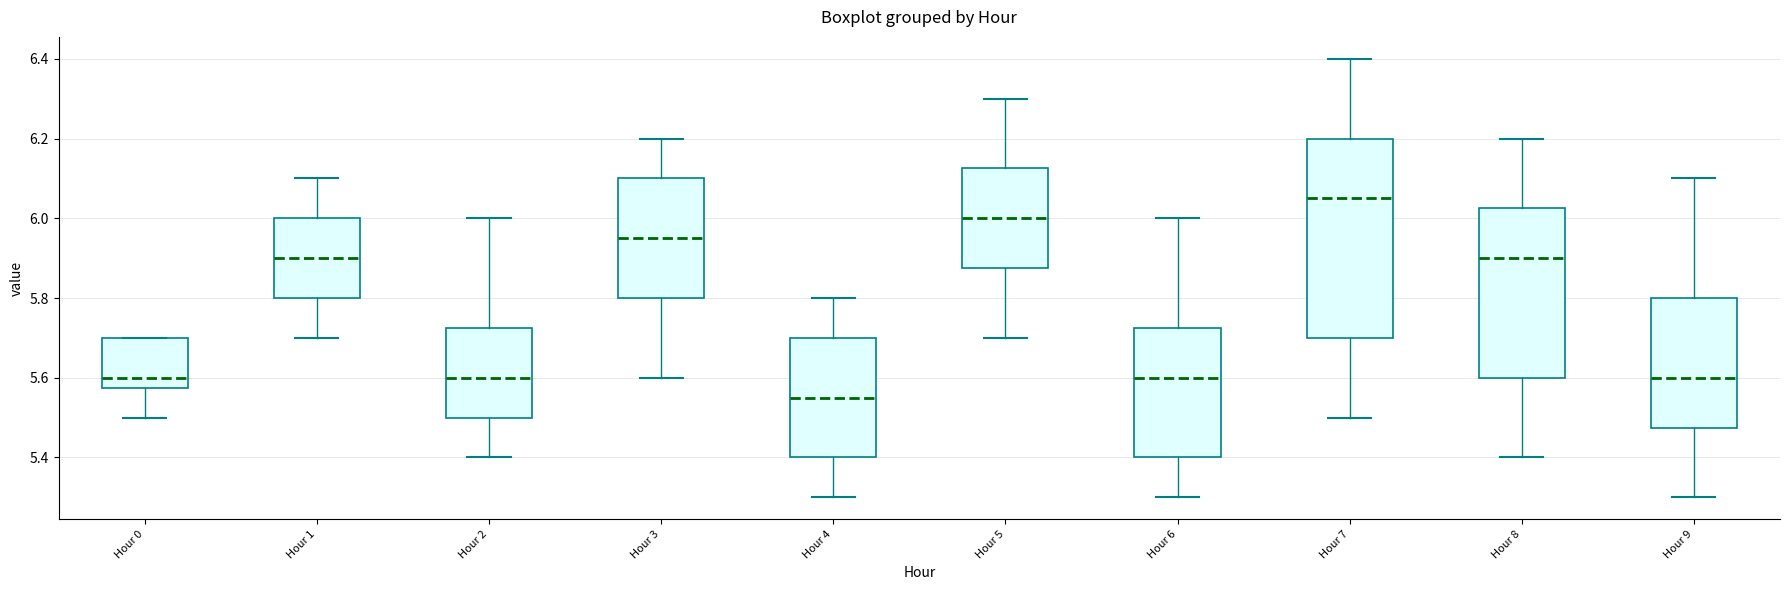

Where does the lower whisker of the box for Hour 5 end on the y-axis? The values are not printed on the chart, so give them approximately, as read against the axis.

5.70